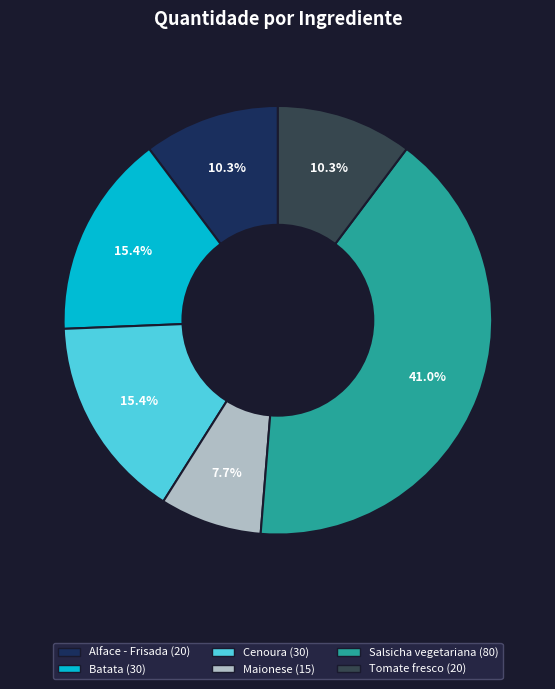

Is it true that Batata is 15% of the pie?

True